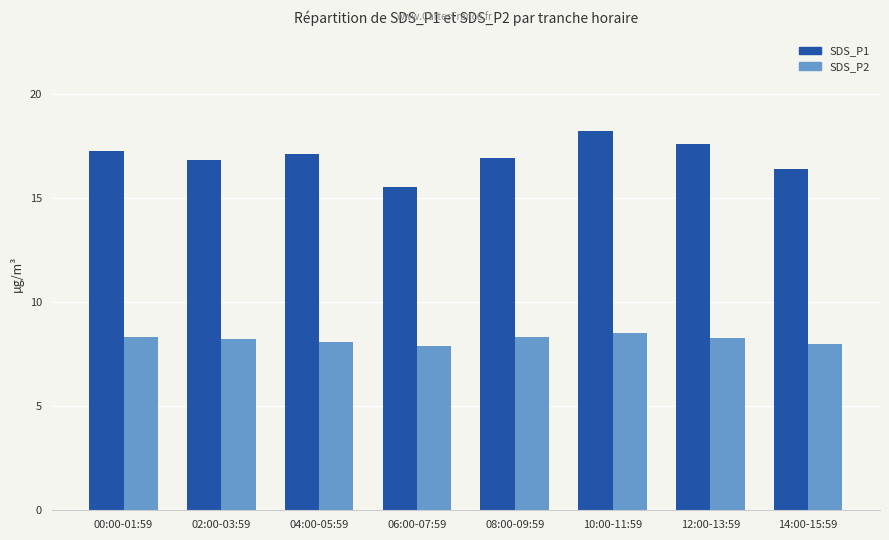

What is the highest value of the SDS_P2 series?

8.5